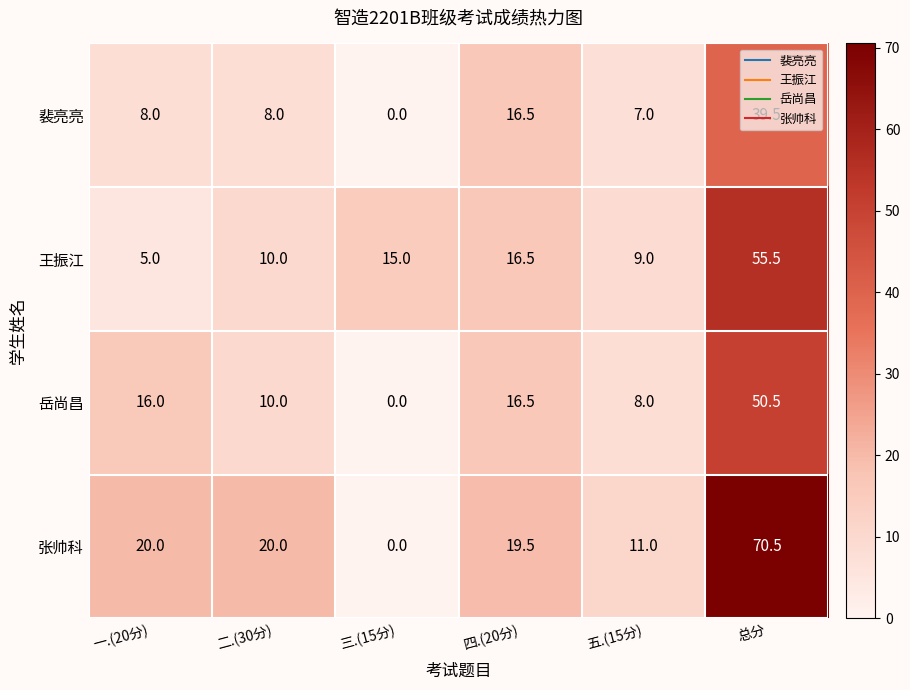

Rank the series by their maximum value, from lowest to highest.

裴亮亮, 岳尚昌, 王振江, 张帅科